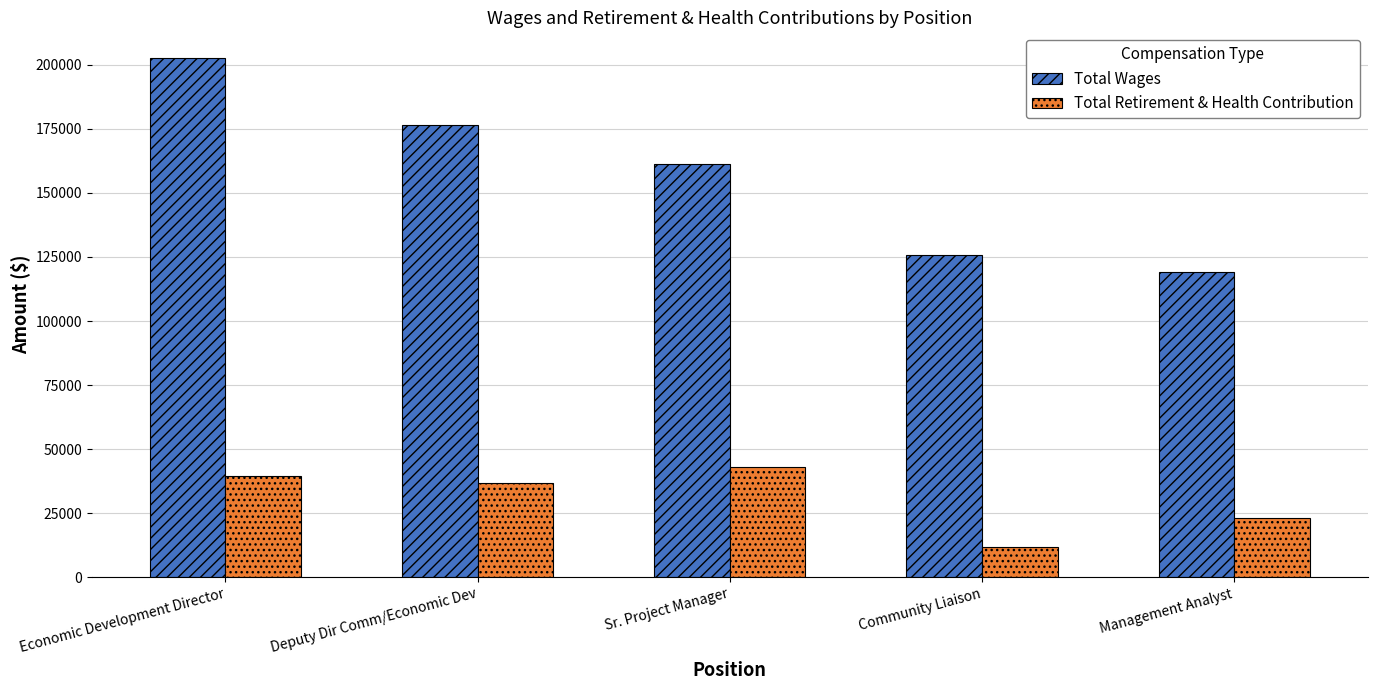

Is the value of Total Retirement & Health Contribution at Community Liaison greater than the value of Total Wages at Deputy Dir Comm/Economic Dev?

No